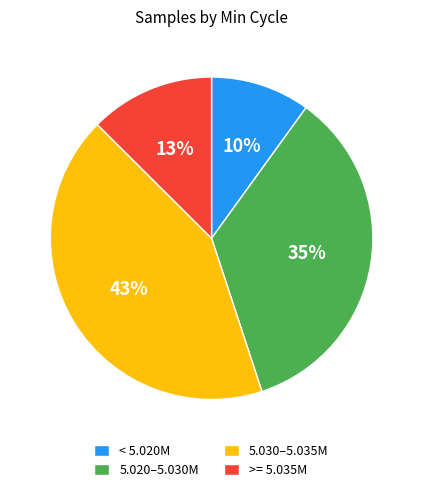

What is the largest slice in the pie chart?

5.030–5.035M